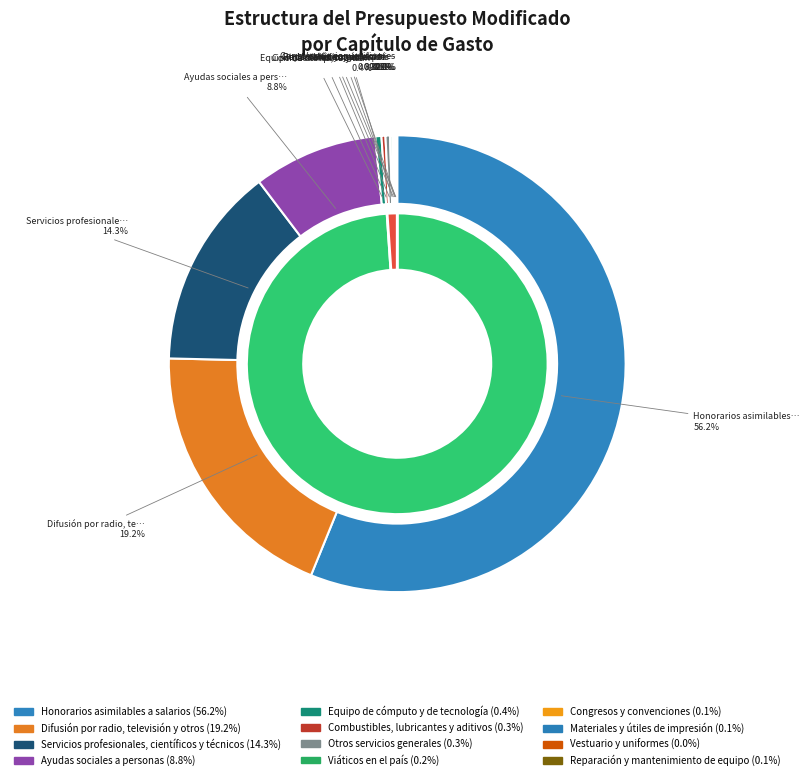

The Honorarios asimilables a salarios slice represents 56% of the pie. True or false?

True